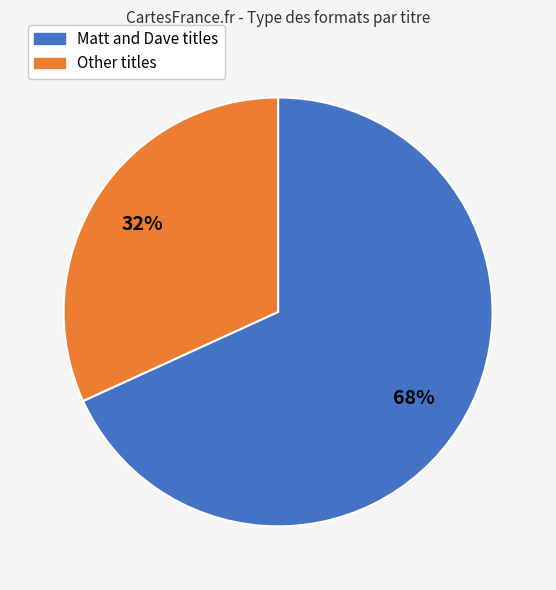

Is there a majority slice in this chart?

Yes